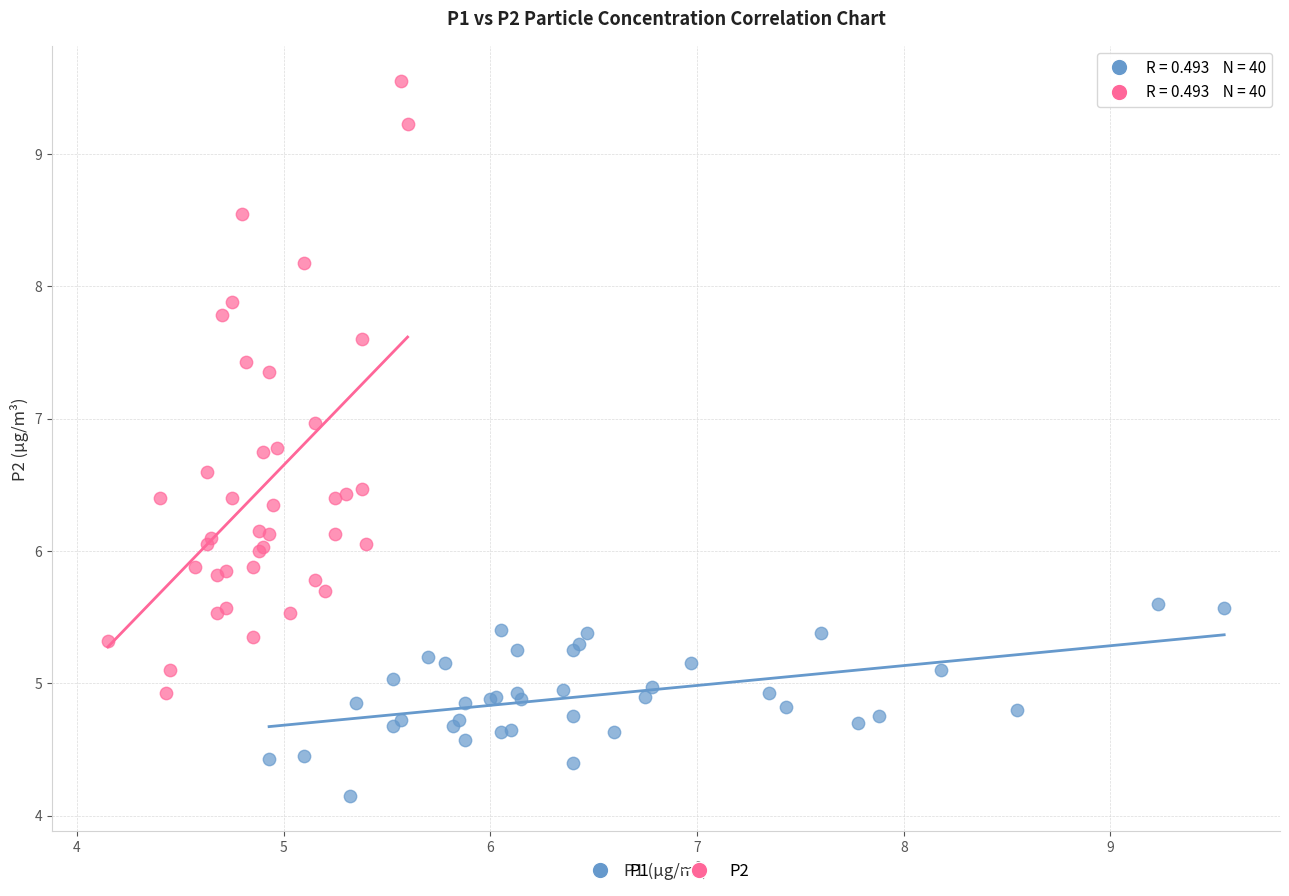

Which series contains the lowest Y value?

P1